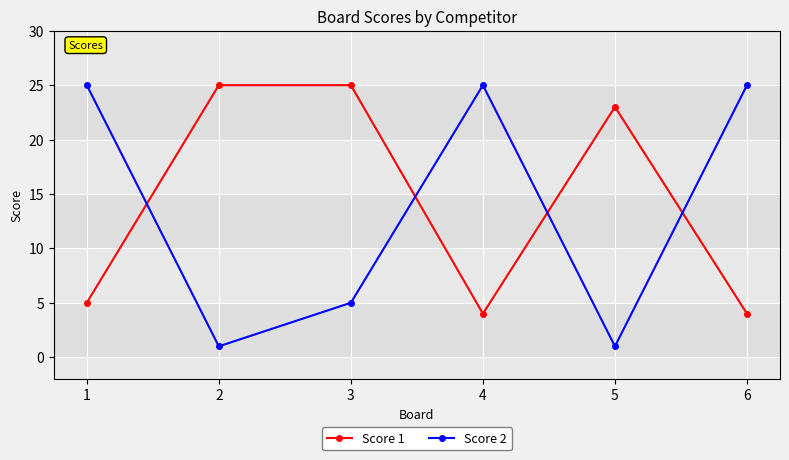

Where do Score 2 and Score 1 first cross each other?

1 and 2